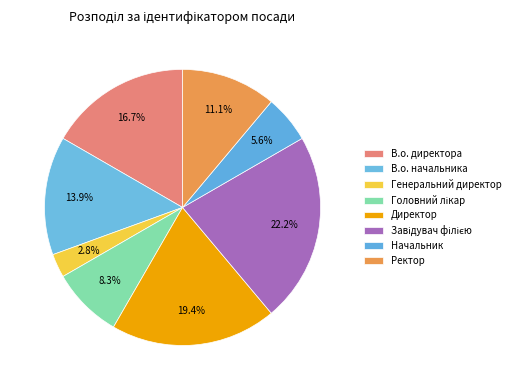

Count the number of slices in the pie.

8